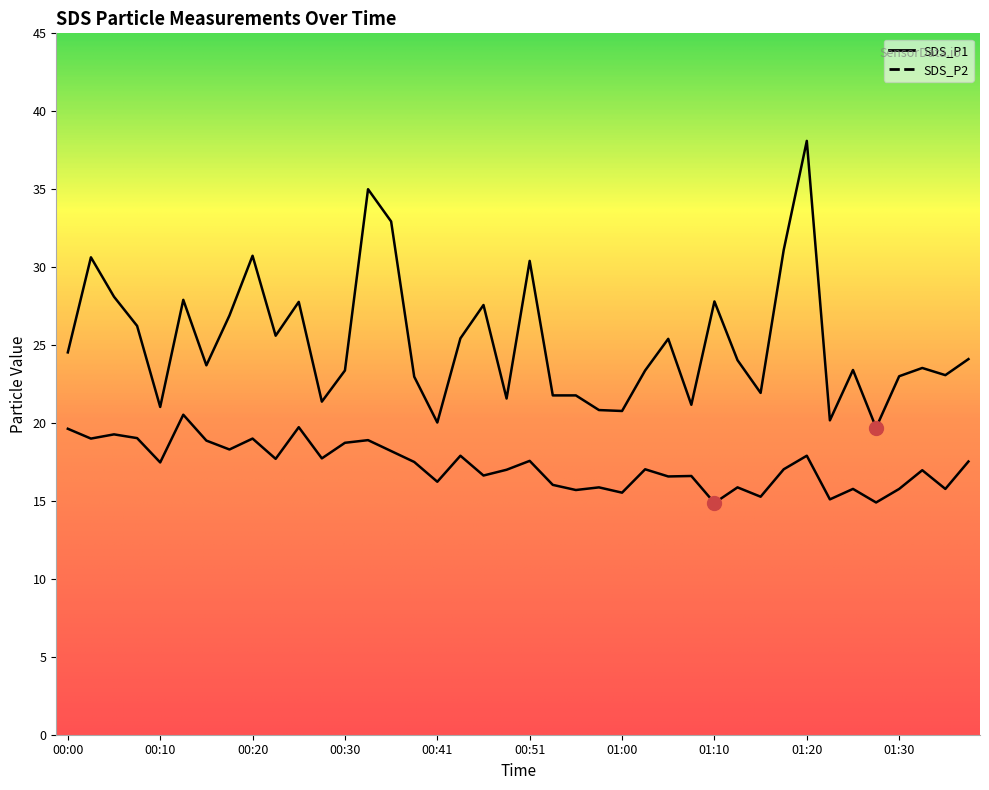

How many lines are shown in the chart?

2